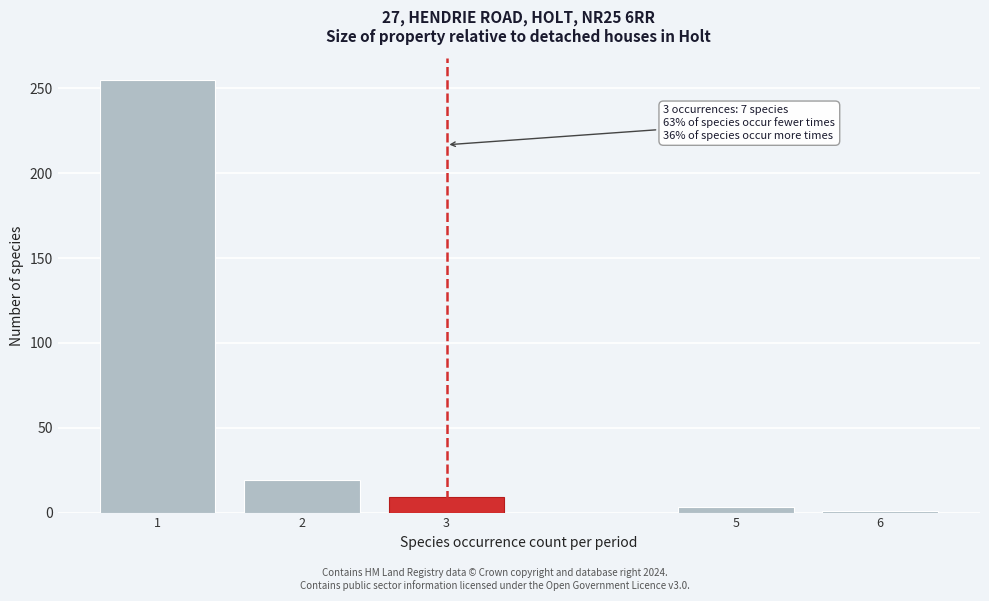

Reading left to right, list all the values displayed in this chart.

1=255	2=19	3=9	5=3	6=1